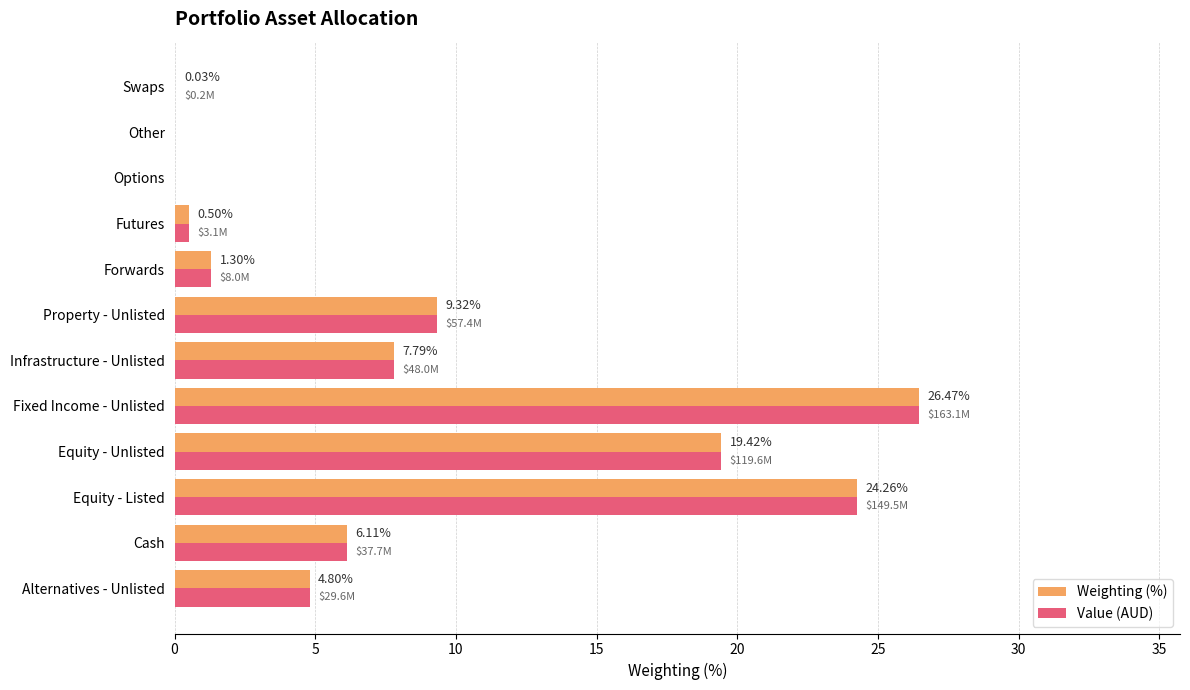

Which category has the highest value across all series?

Fixed Income - Unlisted